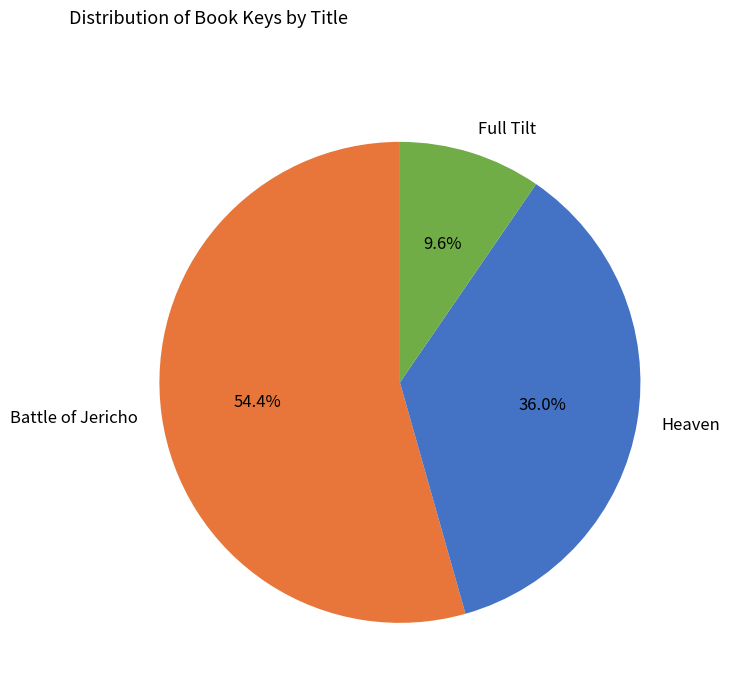

To the nearest percent, what is the difference between the largest and smallest slice percentages?

45%